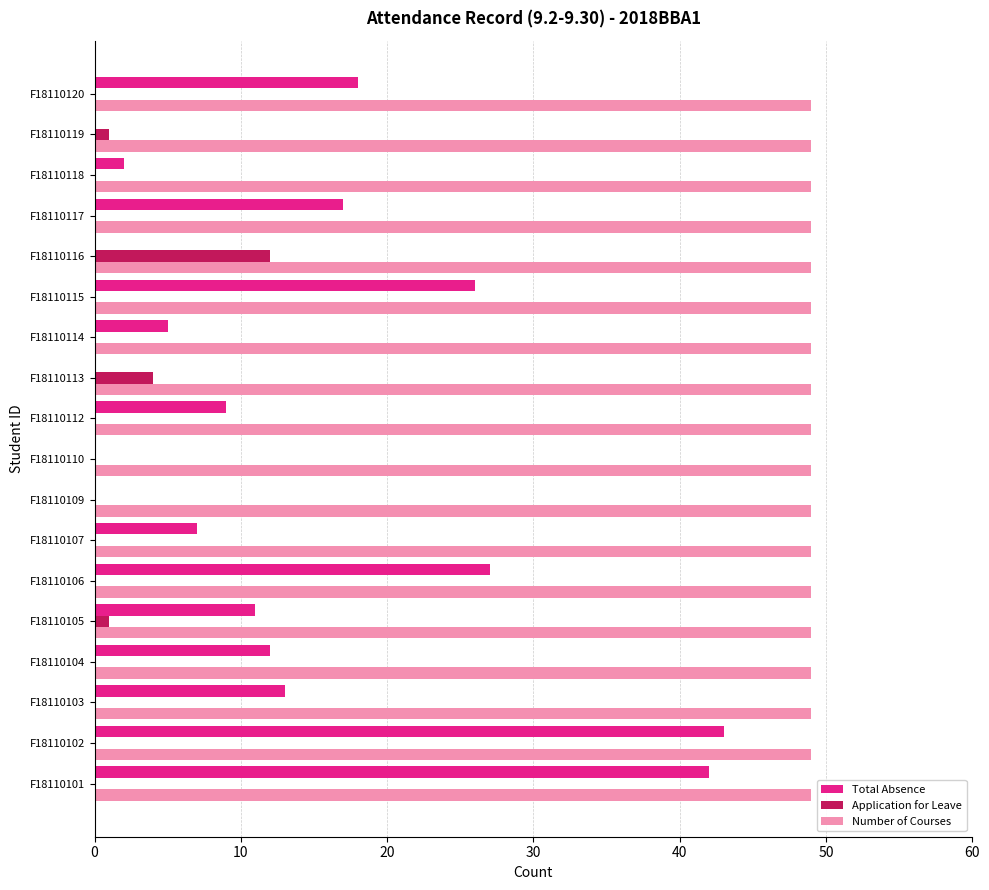

Which series changed the most between F18110106 and F18110116?

Total Absence